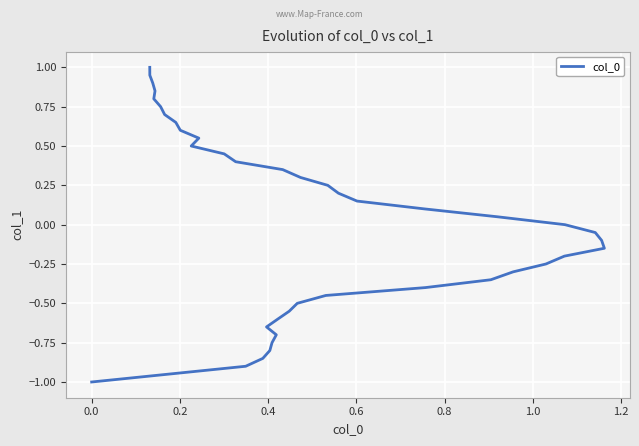

What is the minimum value shown in the chart?

-1.0